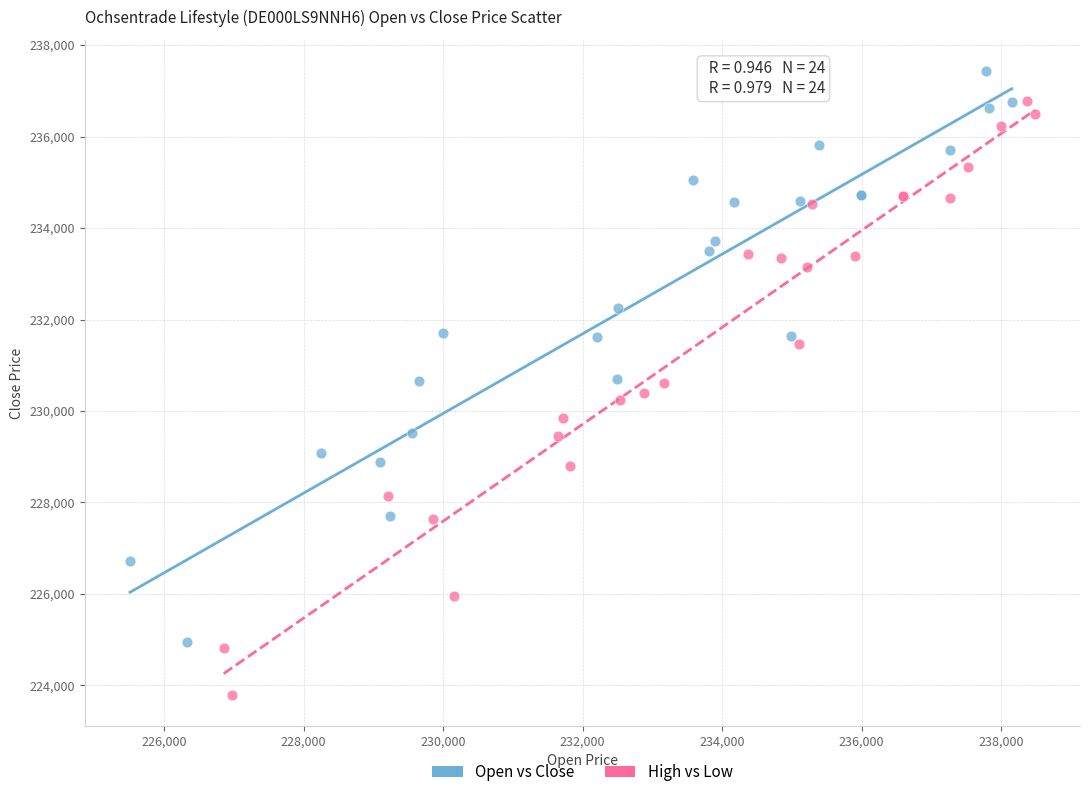

Which series contains the lowest Y value?

High vs Low